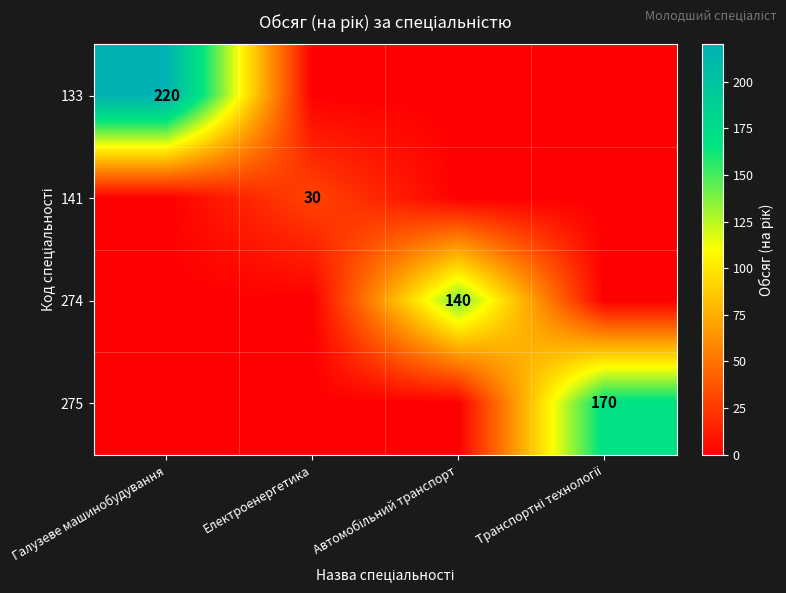

List the labels in order of 141 value, largest first.

Електроенергетика, Галузеве машинобудування, Автомобільний транспорт, Транспортні технології